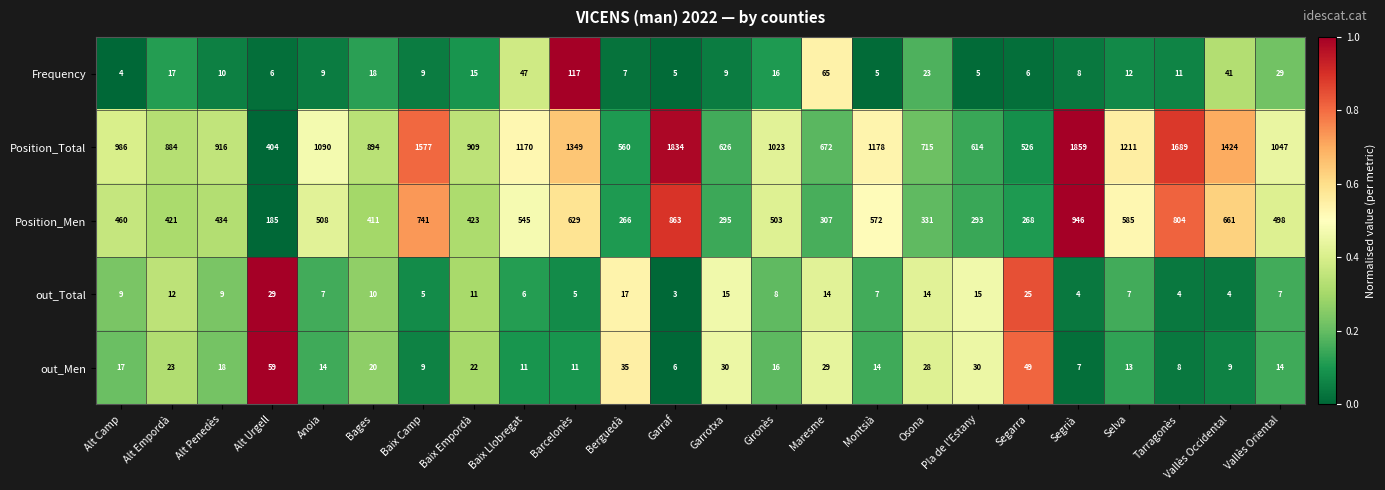

Rank the series by their maximum value, from lowest to highest.

out_Total, out_Men, Frequency, Position_Men, Position_Total